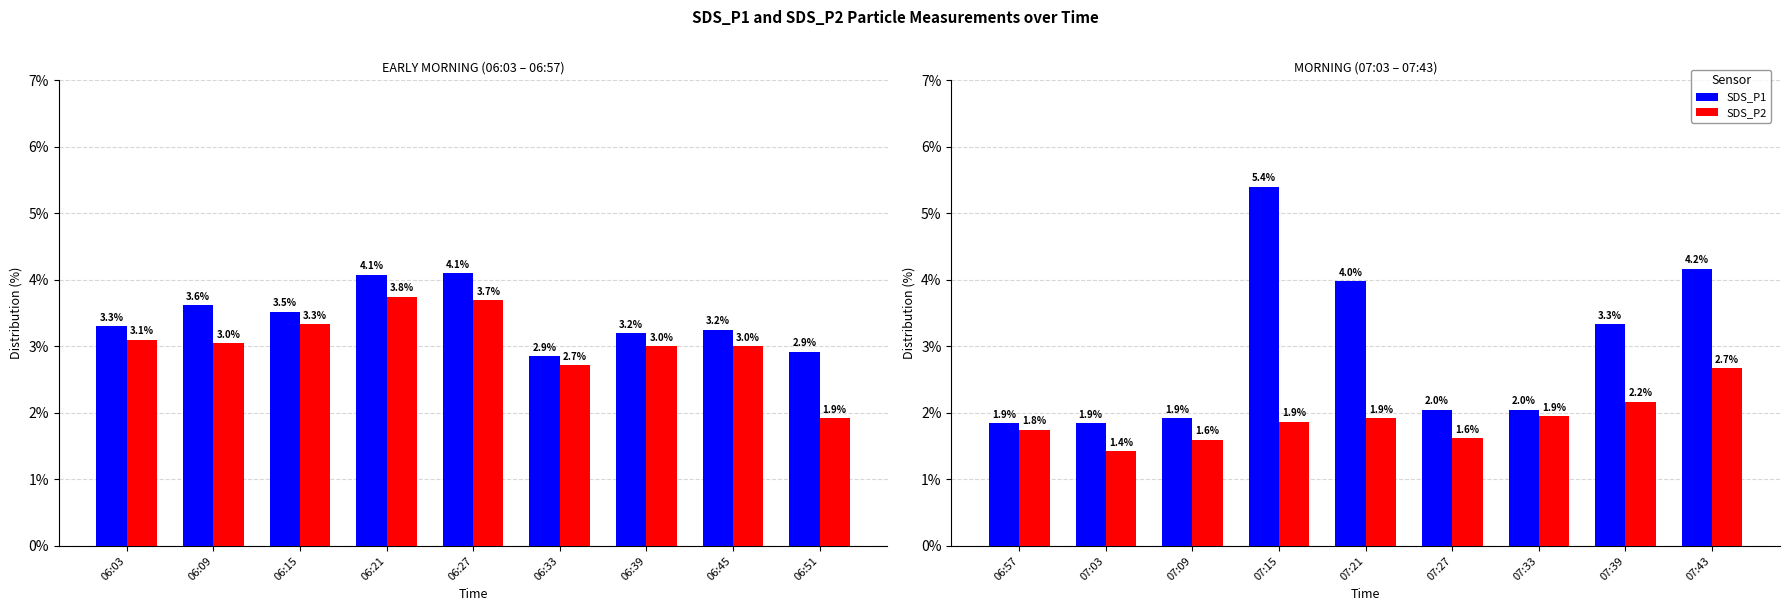

How many categories are shown in the chart?

9